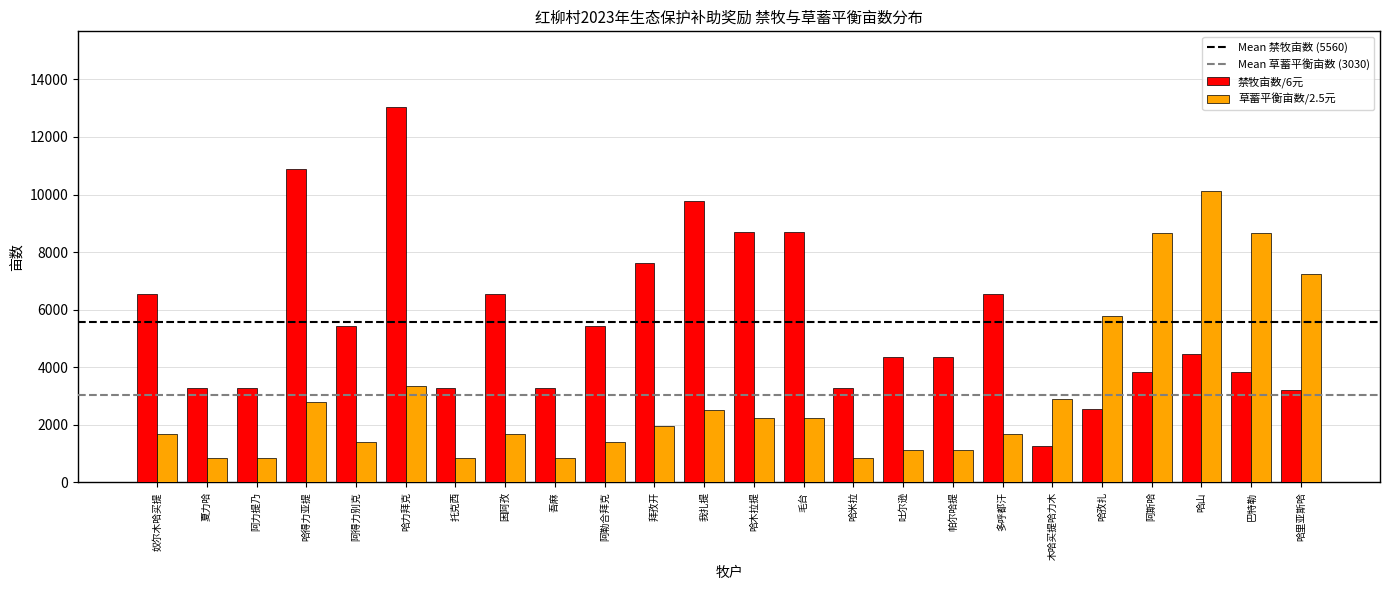

What is the average value of the 草蓄平衡亩数/2.5元 series?

3029.8